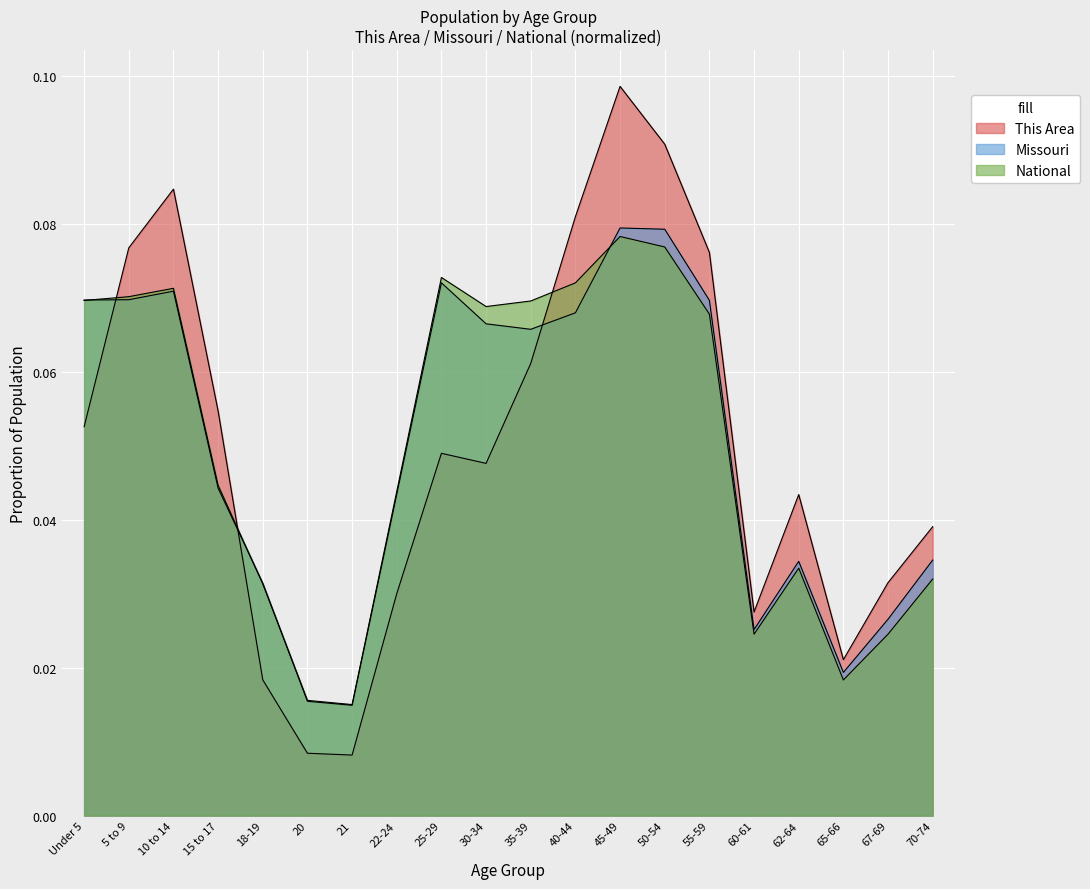

What is the label of the 2nd point from the right?

67-69